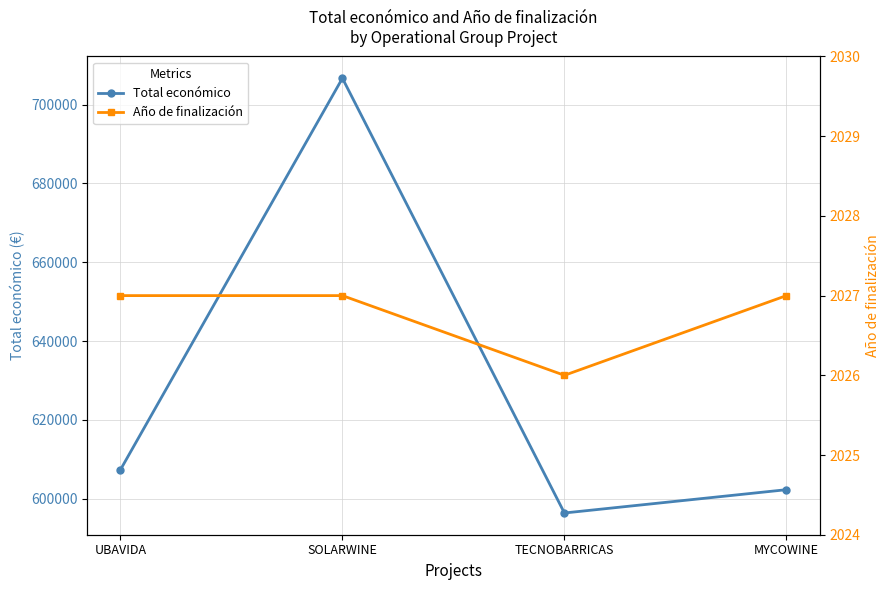

What is the value of the Año de finalización point at the 1st from the left?

2027.0